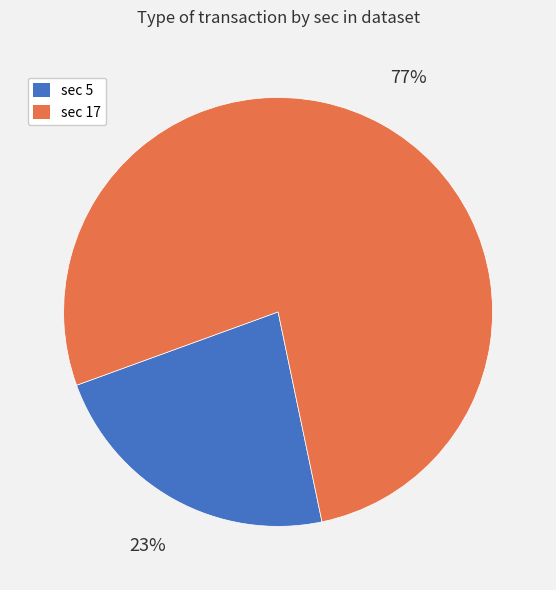

Is it true that sec 17 is 87% of the pie?

False